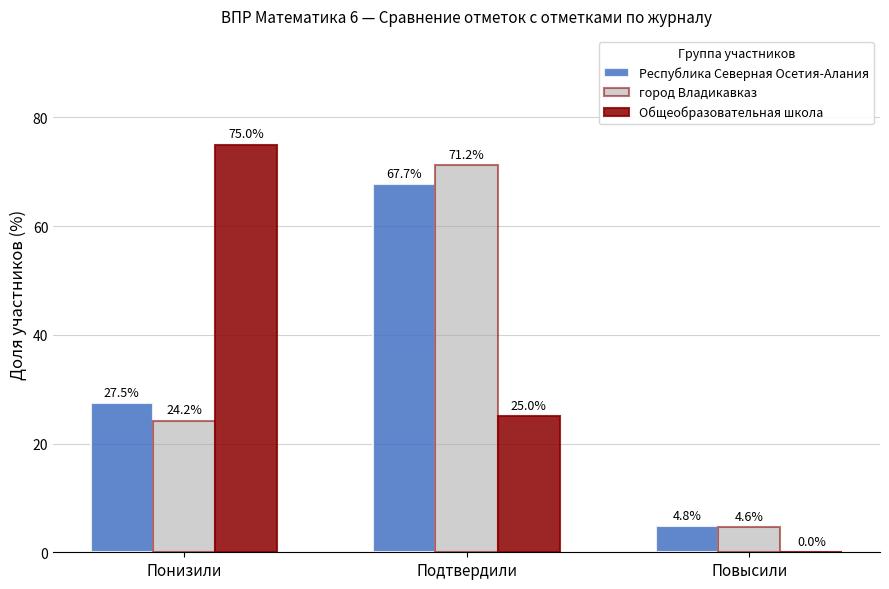

What is the total value across all series at Повысили?

9.4